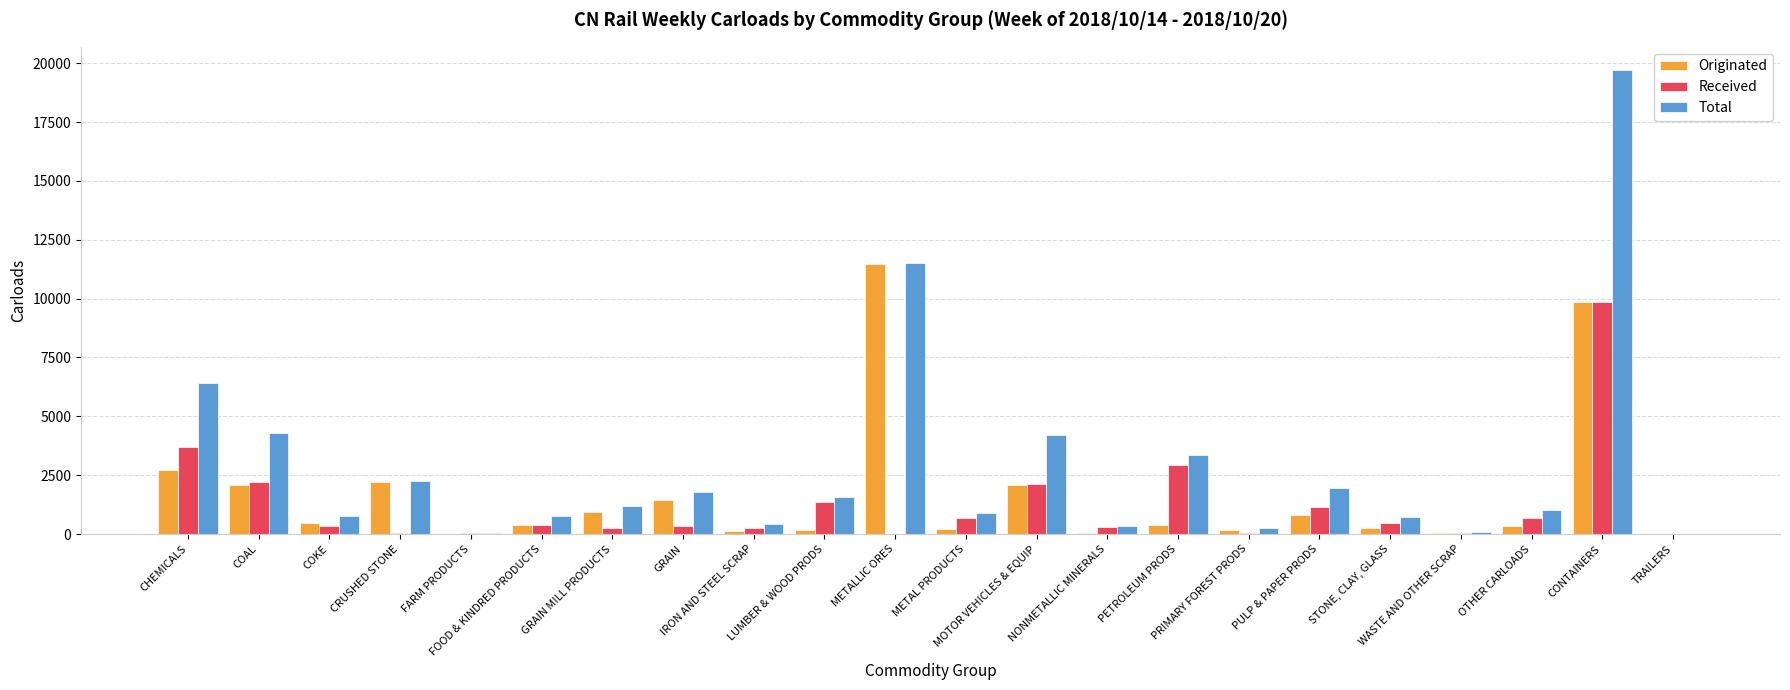

What is the sum of all Received values?

27271